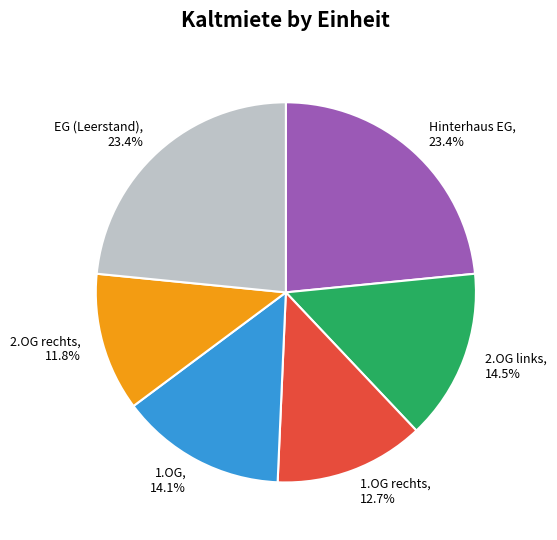

Which has a higher value, Hinterhaus EG or 1.OG?

Hinterhaus EG